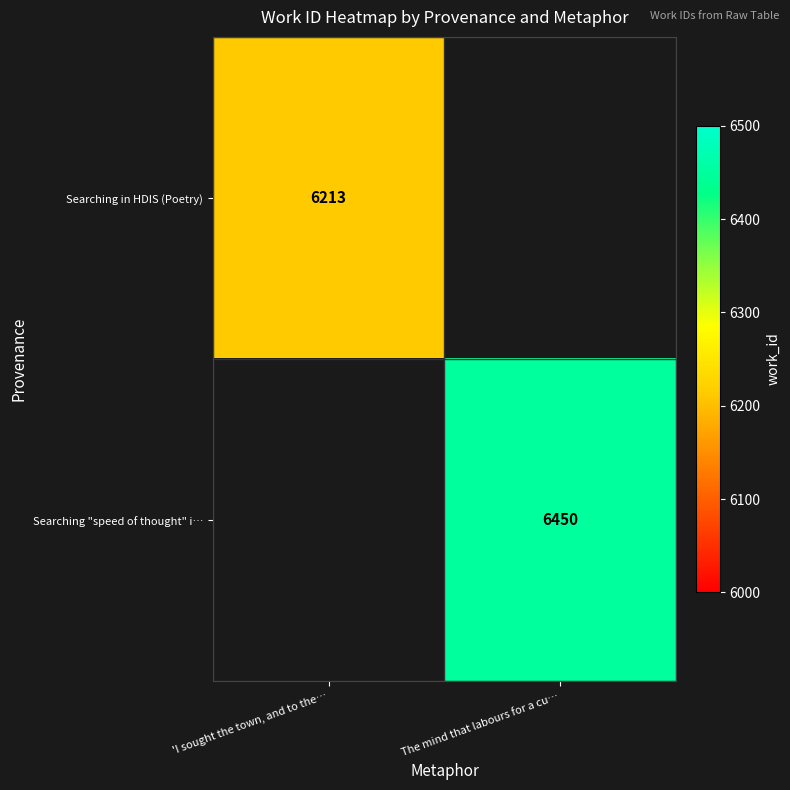

Count the number of data series in this chart.

2